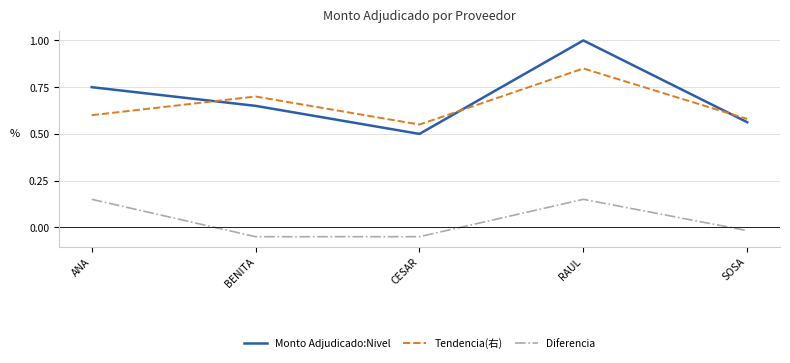

Does the chart have visible grid lines?

Yes